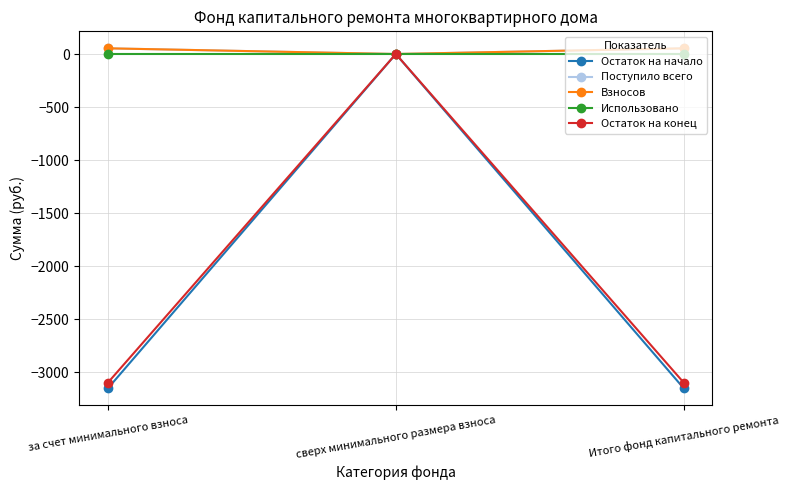

Is this an area chart (filled region under the line)?

No